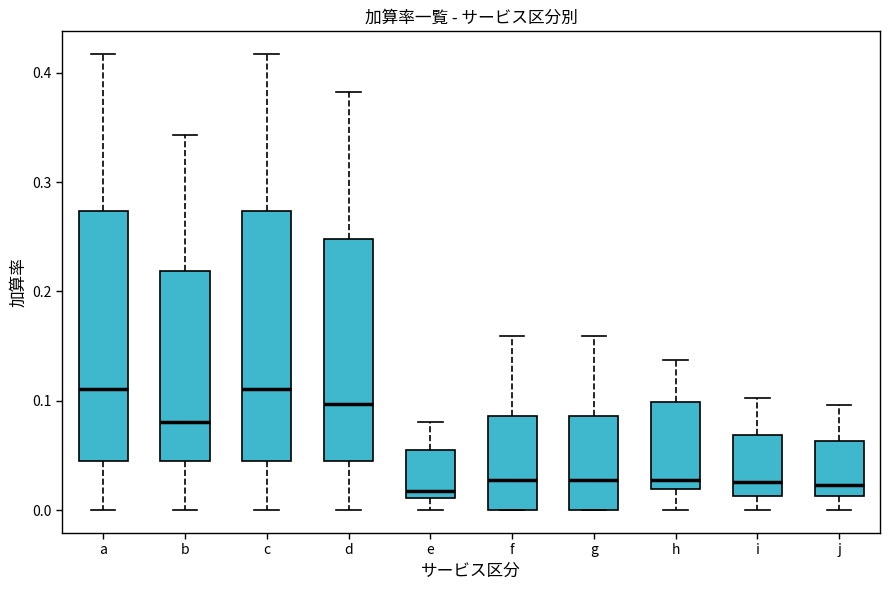

Reading left to right, transcribe this box plot: for each box, give where its median line is, the range the box spans, and where its two whiskers end, as read against the y-axis. The values are not printed on the chart, so give them approximately, as read against the axis.

a: median 0.11, box 0.05 to 0.27, whiskers 0.00 to 0.42
b: median 0.08, box 0.05 to 0.22, whiskers 0.00 to 0.34
c: median 0.11, box 0.05 to 0.27, whiskers 0.00 to 0.42
d: median 0.10, box 0.05 to 0.25, whiskers 0.00 to 0.38
e: median 0.02, box 0.01 to 0.06, whiskers 0.00 to 0.08
f: median 0.03, box 0.00 to 0.09, whiskers 0.00 to 0.16
g: median 0.03, box 0.00 to 0.09, whiskers 0.00 to 0.16
h: median 0.03, box 0.02 to 0.10, whiskers 0.00 to 0.14
i: median 0.03, box 0.01 to 0.07, whiskers 0.00 to 0.10
j: median 0.02, box 0.01 to 0.06, whiskers 0.00 to 0.10